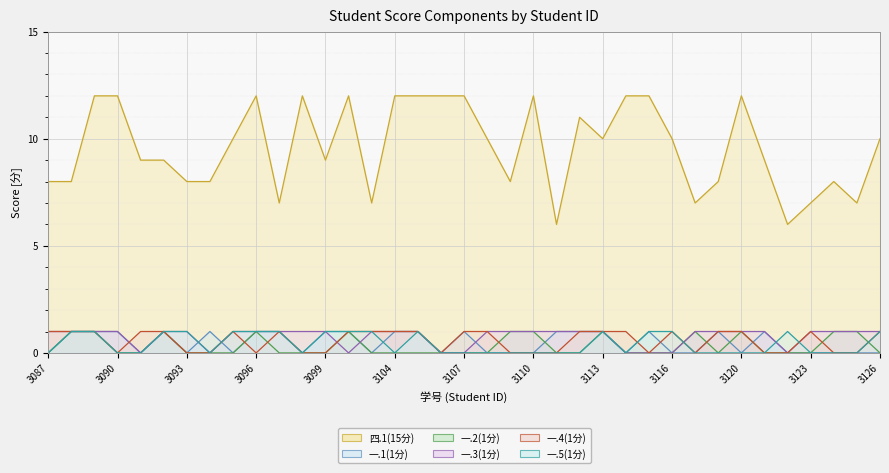

Which has a higher value, 2022083107 or 2022083094?

2022083107